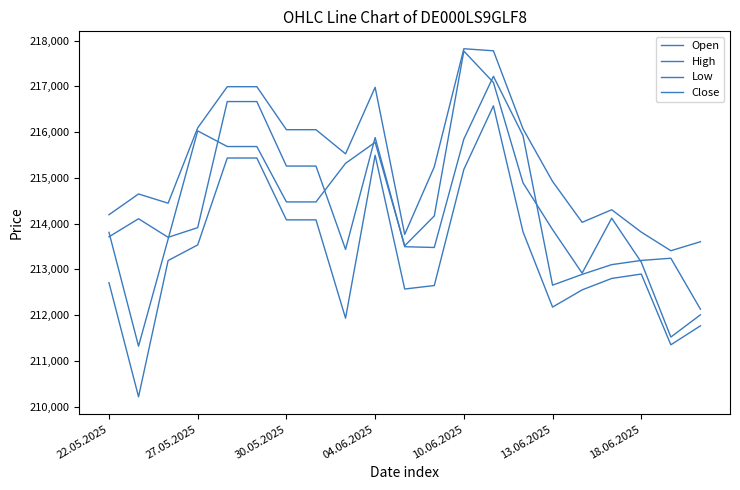

Does the chart have visible grid lines?

No